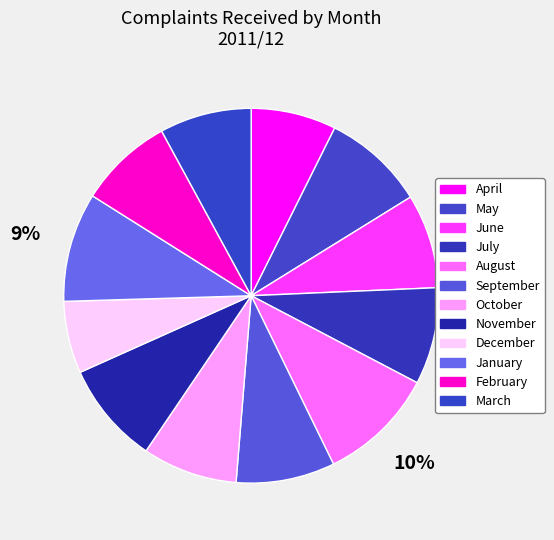

How many segments does this pie chart have?

12